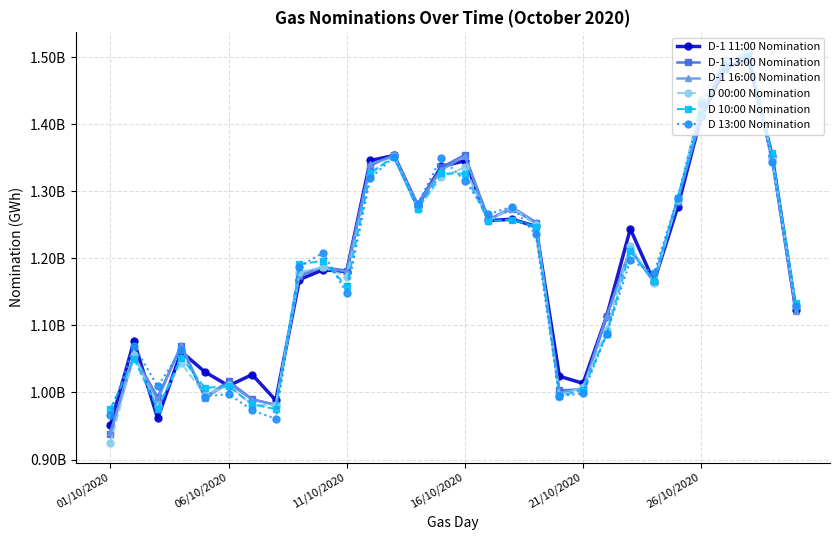

What are all the series names shown in the legend?

D-1 11:00 Nomination, D-1 13:00 Nomination, D-1 16:00 Nomination, D 00:00 Nomination, D 10:00 Nomination, D 13:00 Nomination